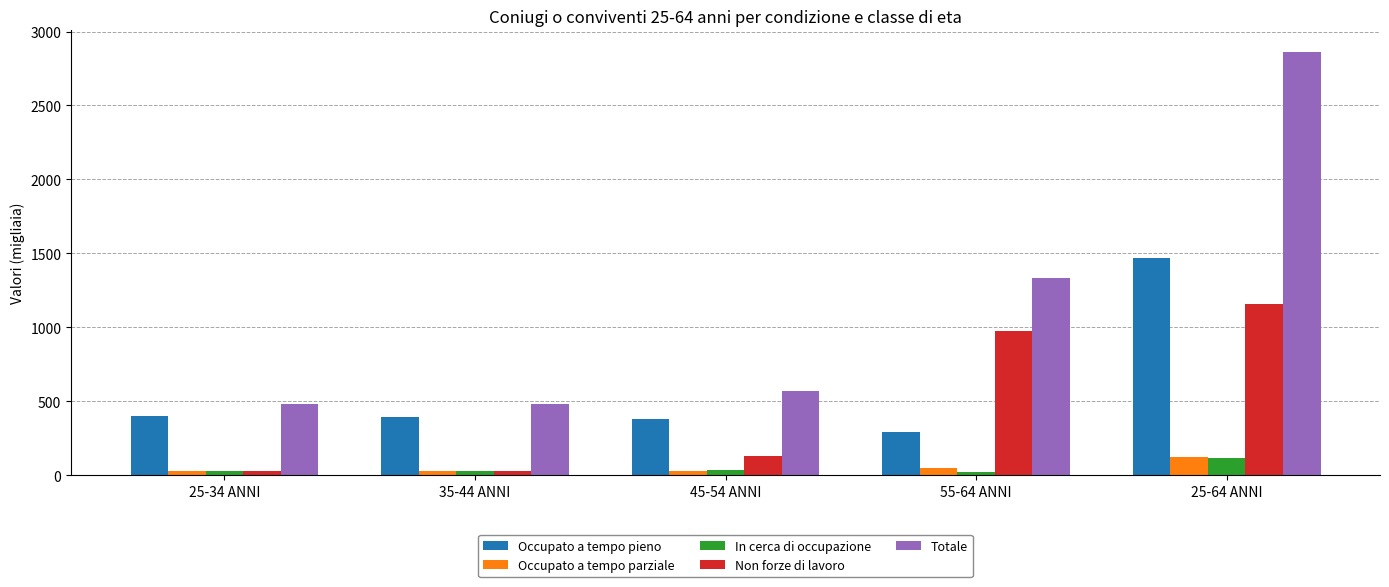

Which series has the largest range (max minus min)?

Totale